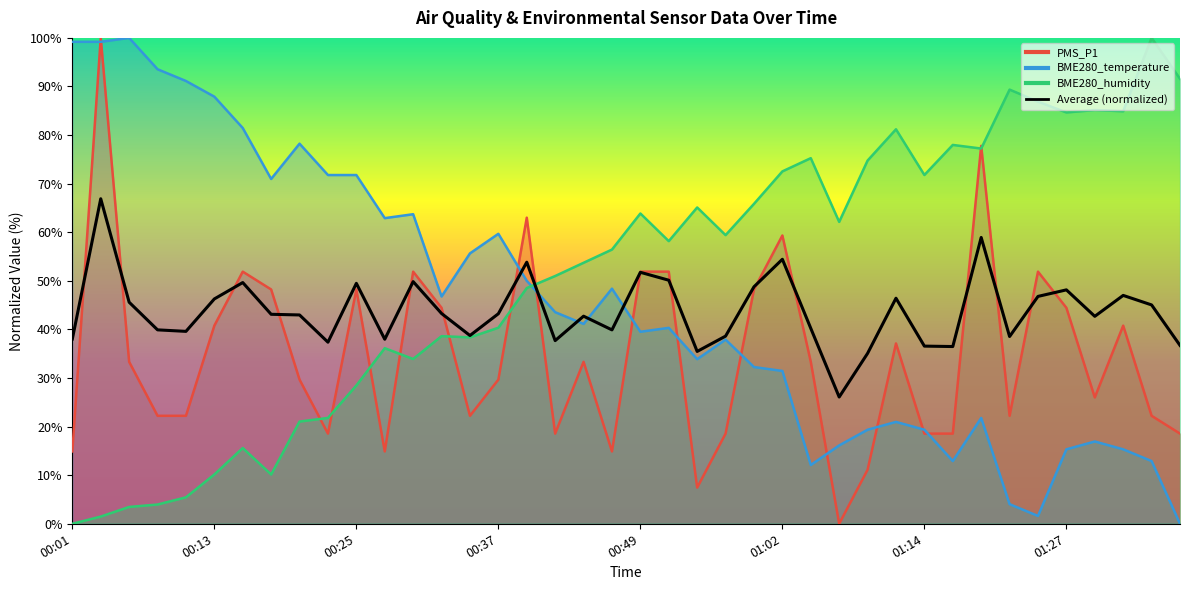

Read the value at 01:27.

48.1